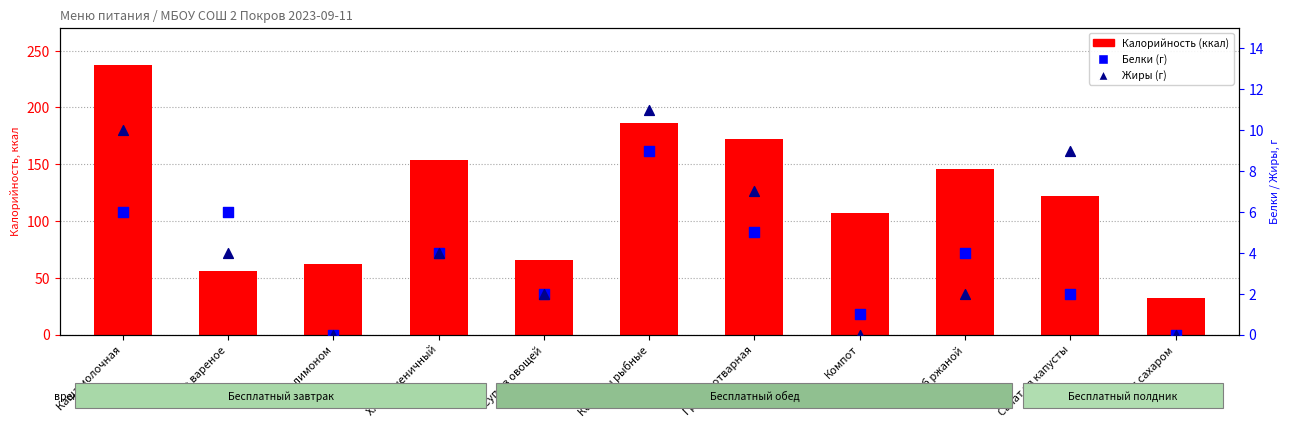

Which series contains the lowest Y value?

Белки (г)